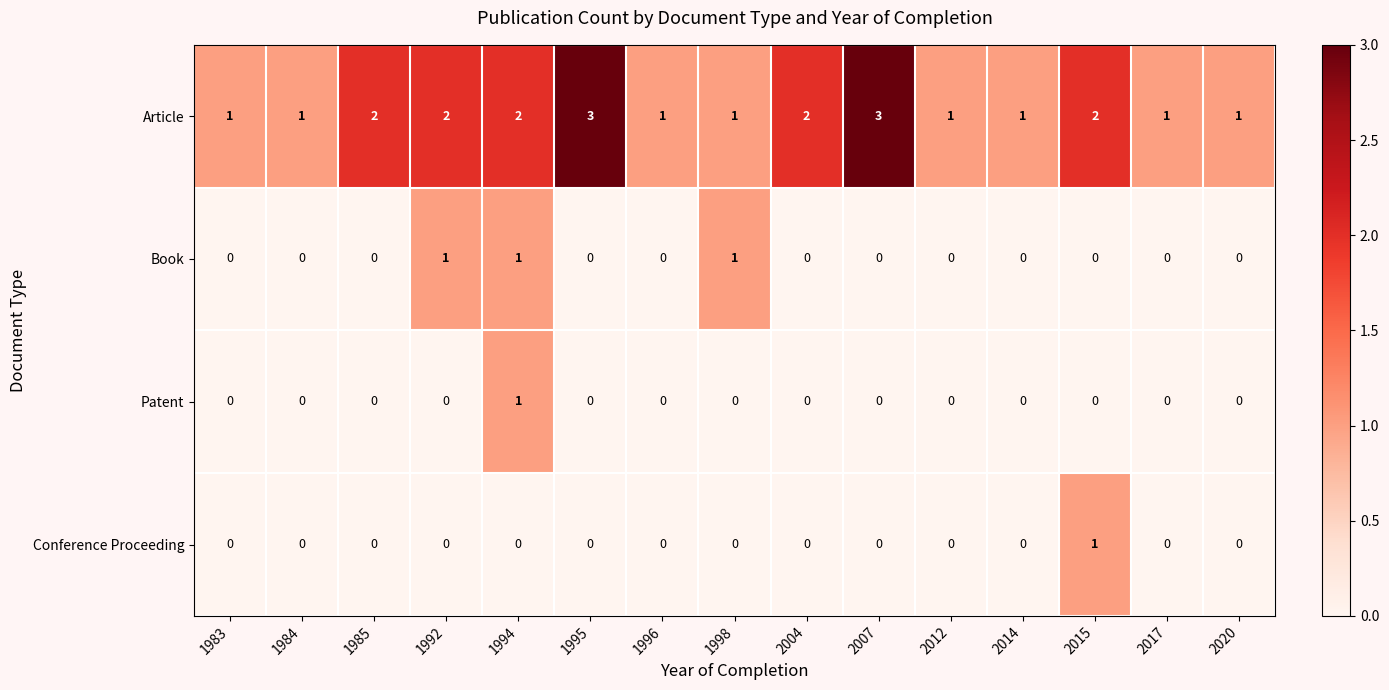

What is the sum of all Article values?

24